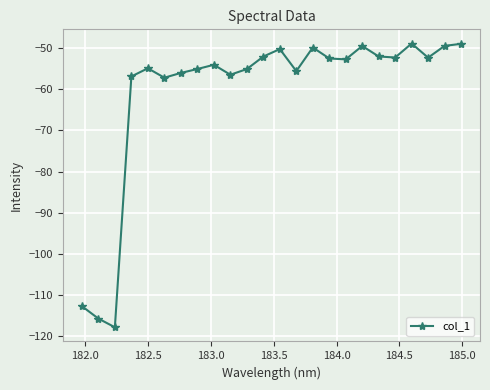

What is the value of the 24th point from the left?

-49.0